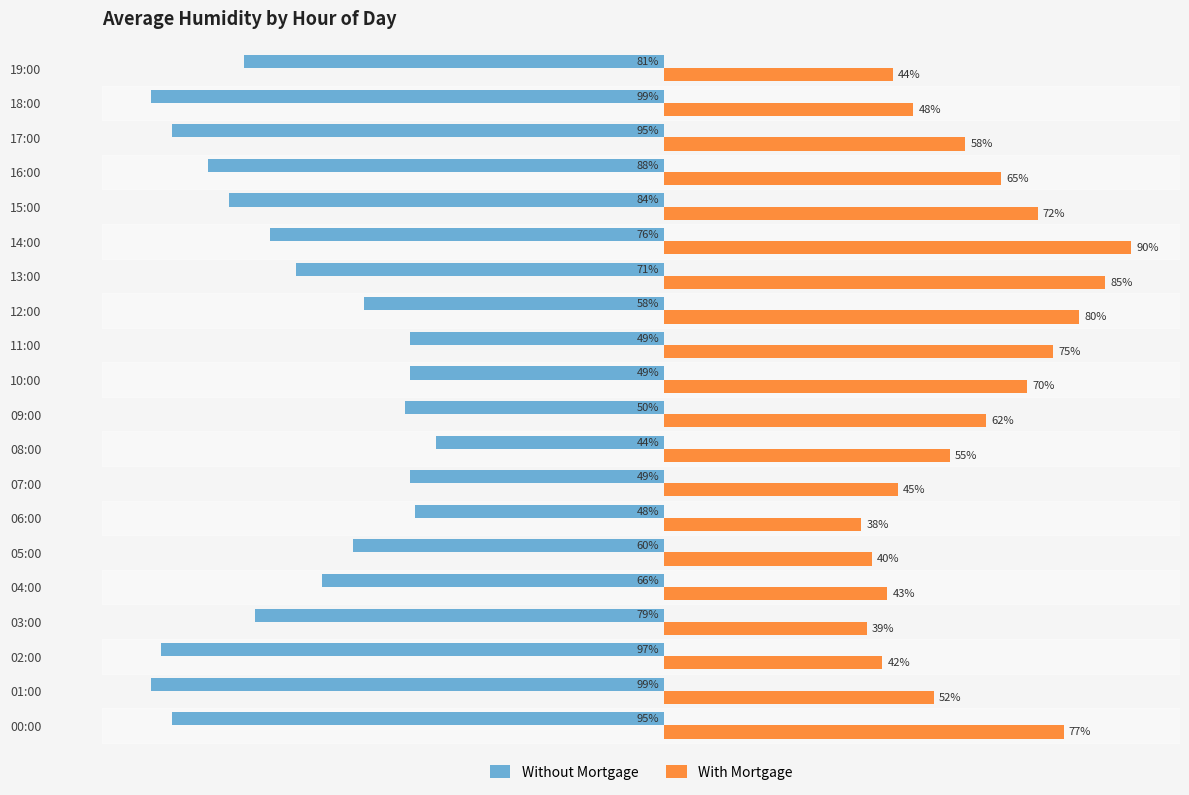

Where is With Mortgage nearest to the value 64?

16:00